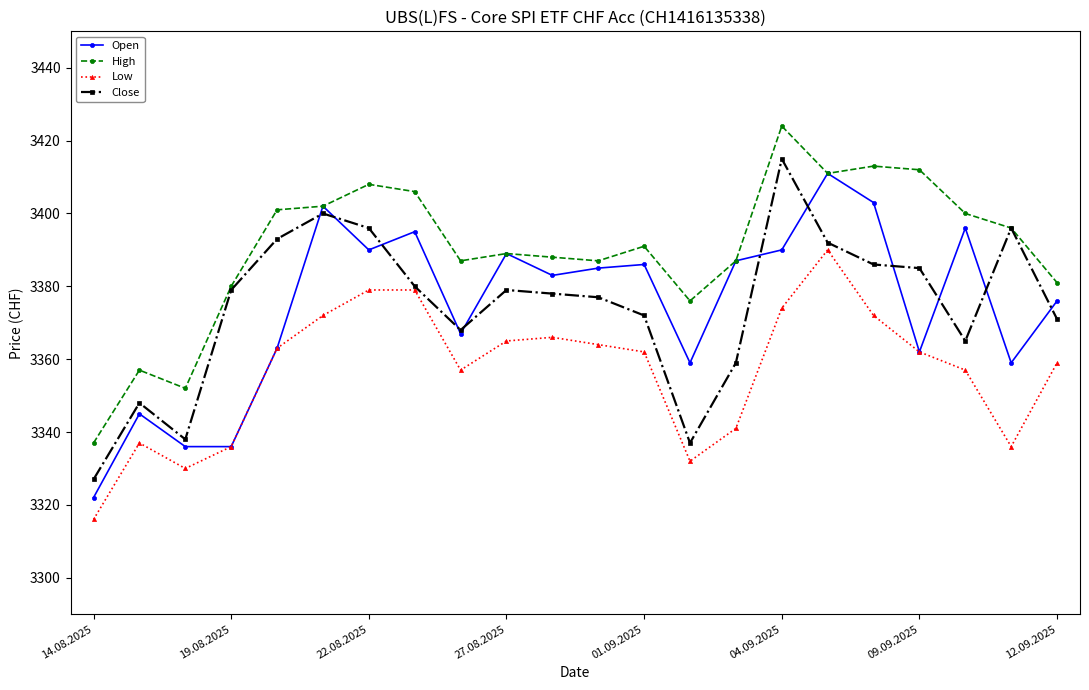

True or false: Close has more than 0 interior local peaks.

True